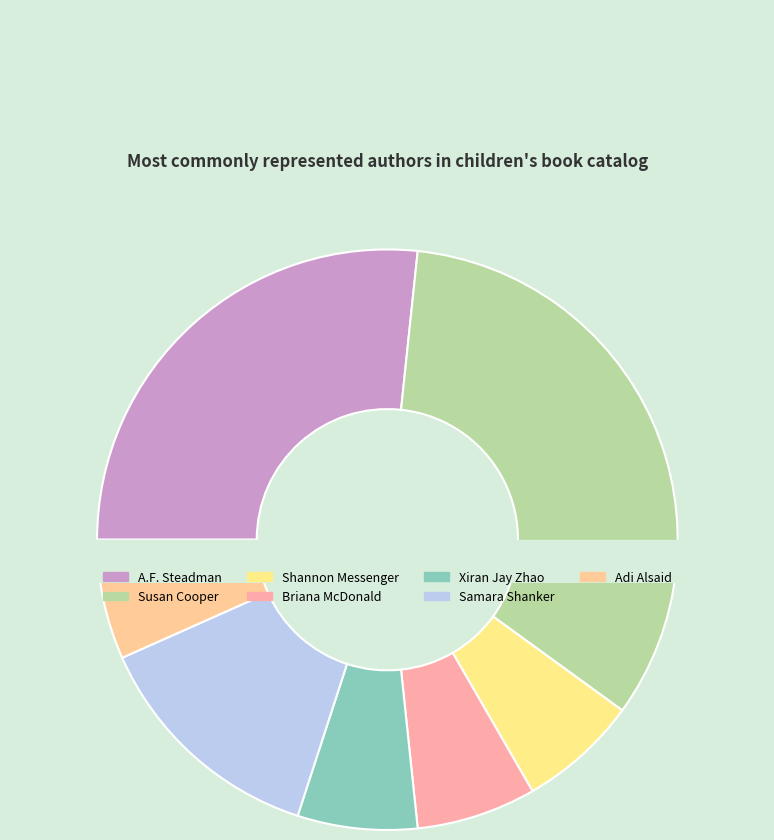

Is there any slice that represents more than half of the pie?

No